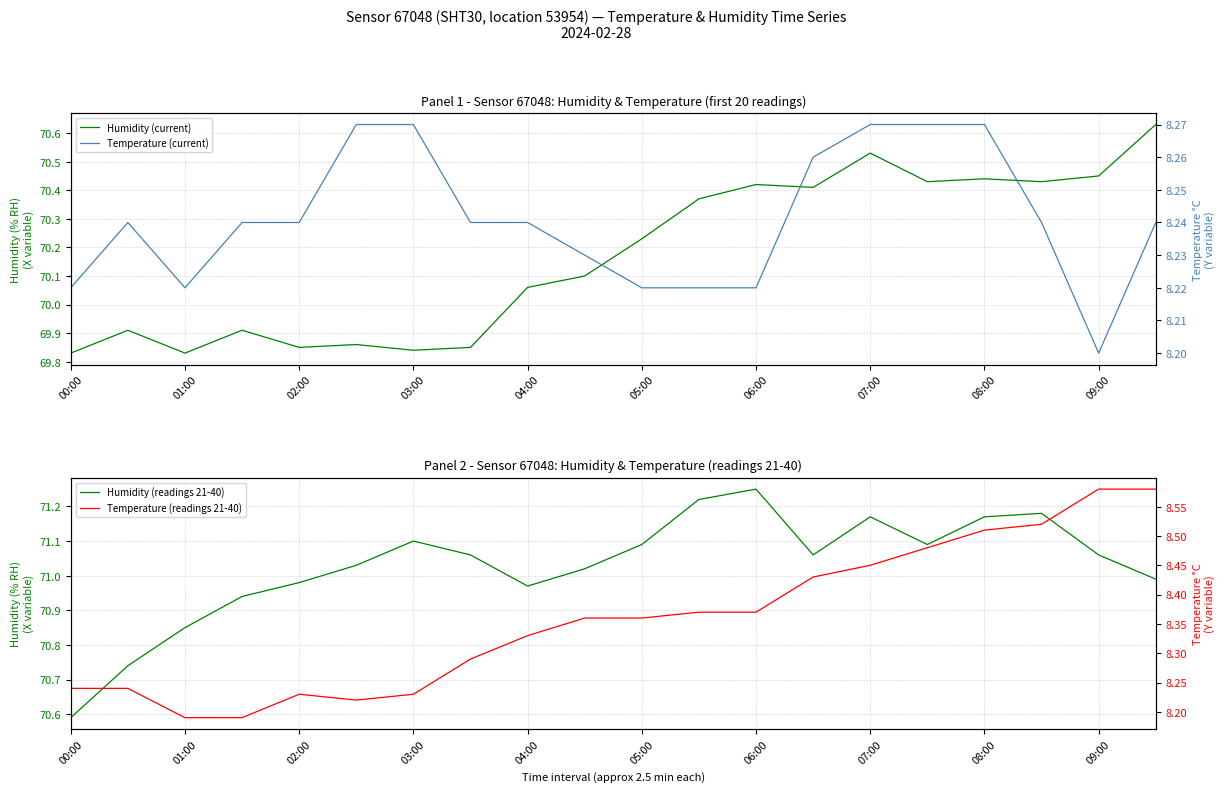

Which series has the largest range (max minus min)?

Humidity (current)